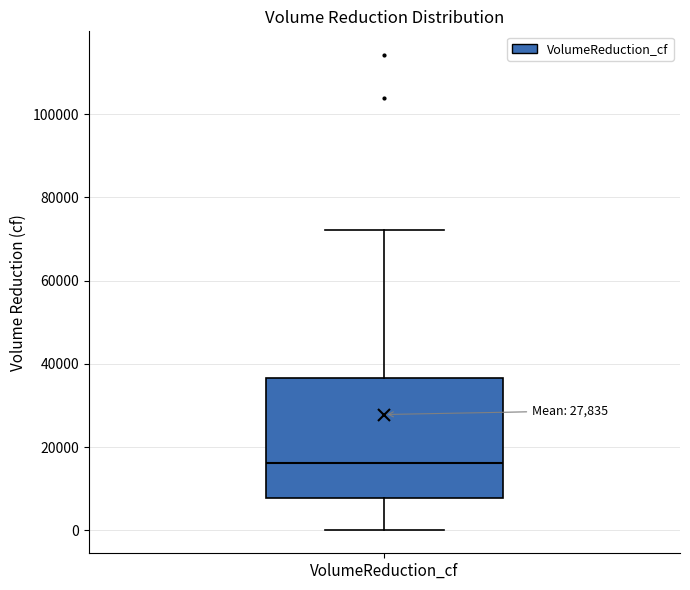

Where does the lower whisker of the box for VolumeReduction_cf end on the y-axis? The values are not printed on the chart, so give them approximately, as read against the axis.

0